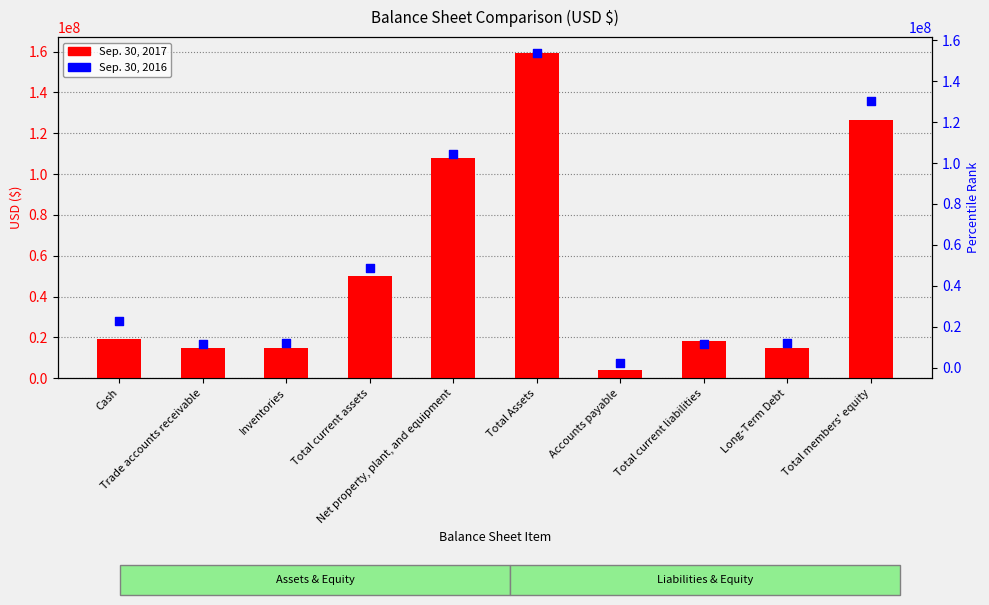

At how many categories does at least one series exceed 48106356?

4